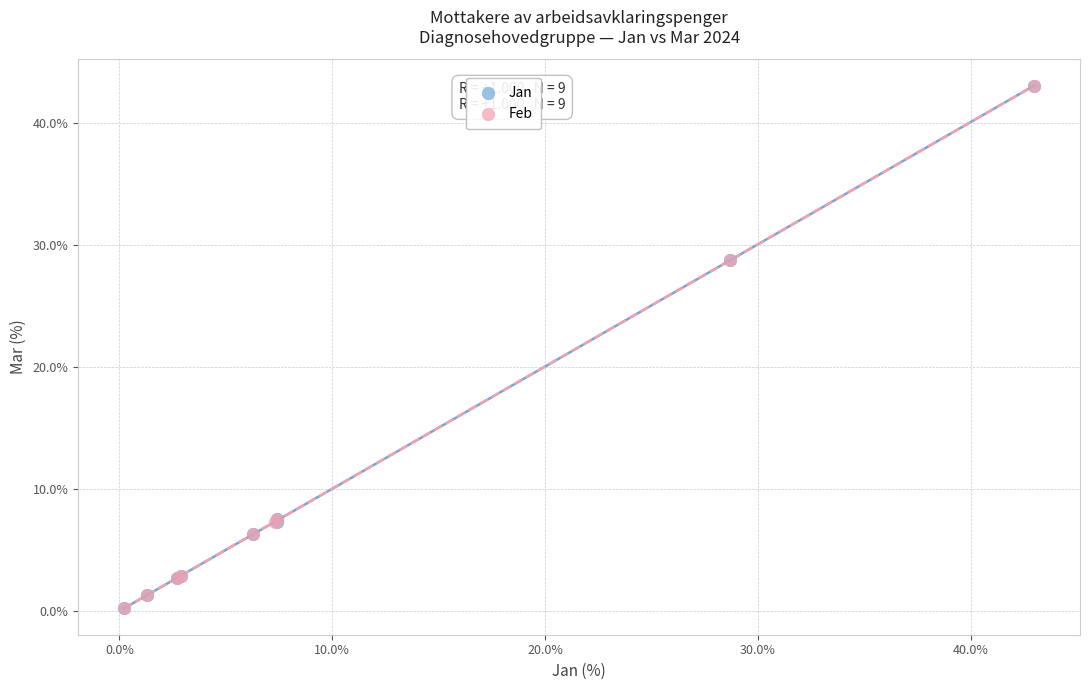

What are all the series names shown in the legend?

Jan, Feb